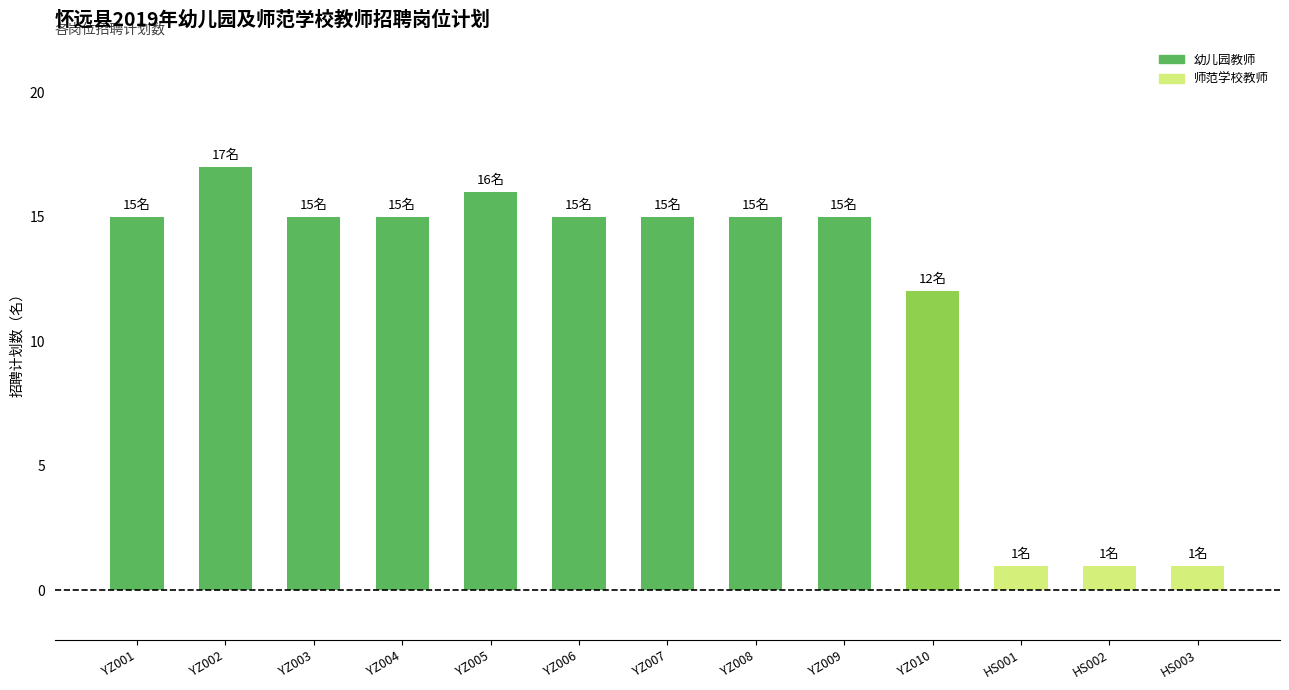

Approximately how many times larger is the value at YZ005 compared to HS002?

16.0